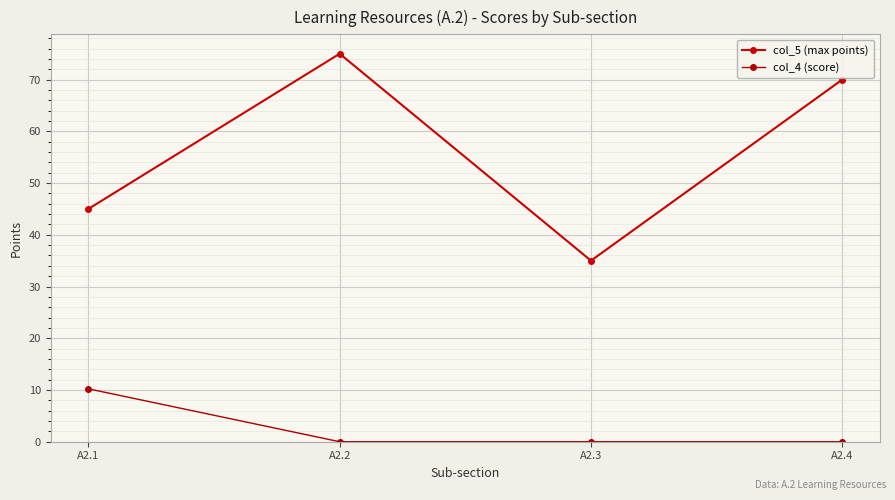

What is the minimum value for col_5 (max points)?

35.0